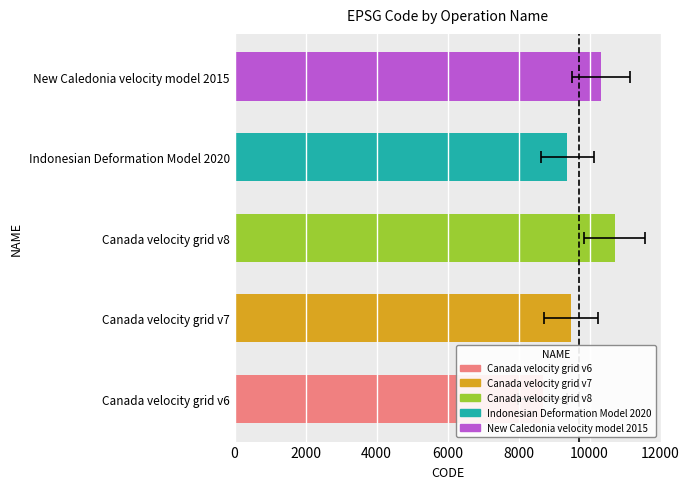

Reading right to left, transcribe all the data shown in this chart.

10323	9375	10707	9483	8676